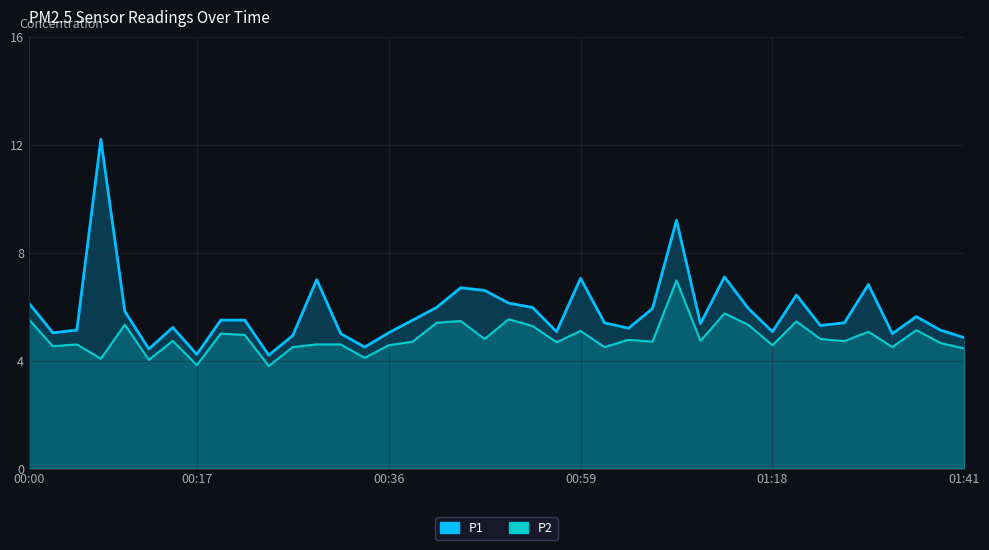

What is the spread (max minus min) of values at 00:10?

0.5